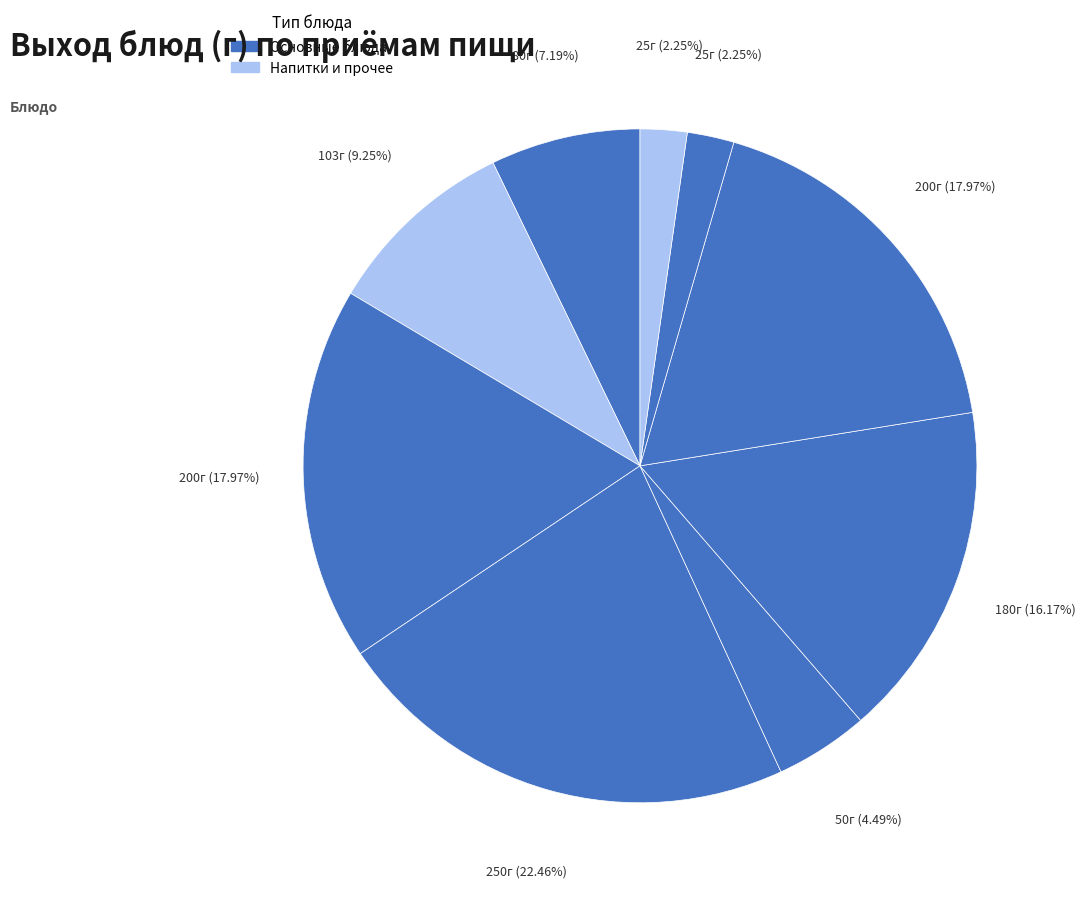

How many slices are in this pie chart?

9